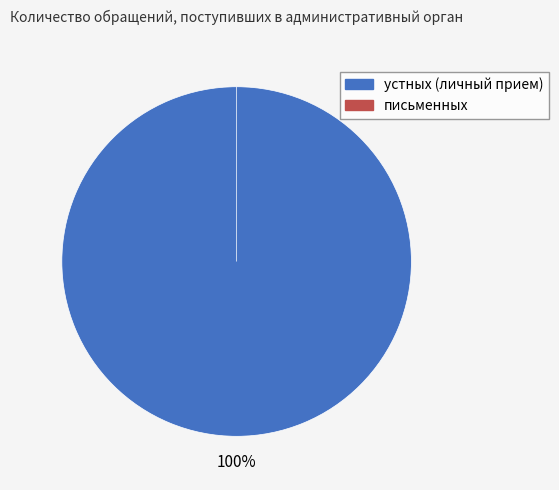

To the nearest percent, what is the average slice percentage?

50%